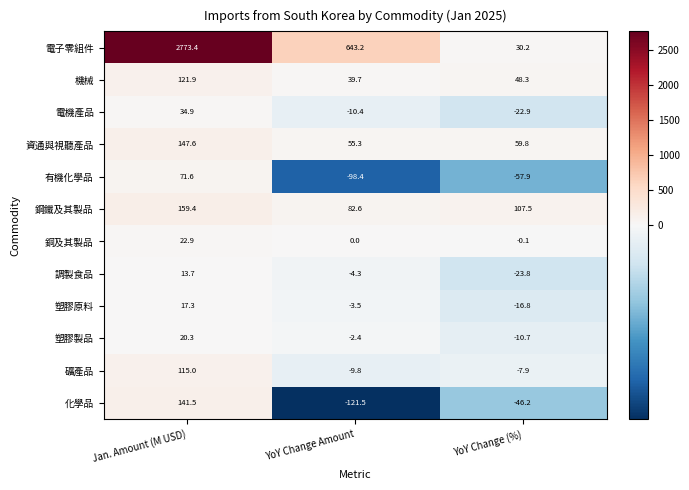

What is the sum of the 有機化學品 values at YoY Change Amount and YoY Change (%)?

-156.3